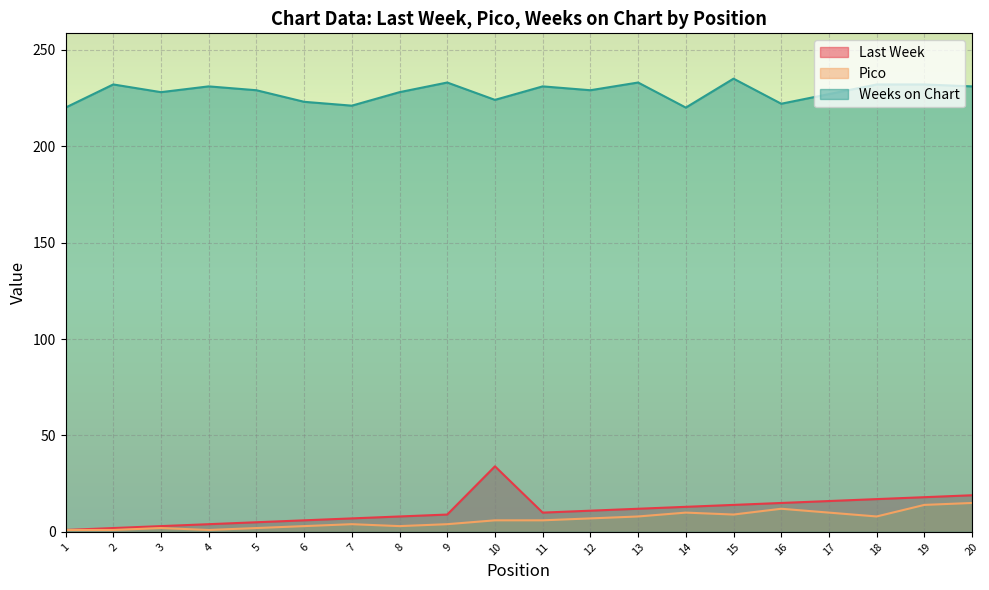

How many categories are shown in the chart?

20